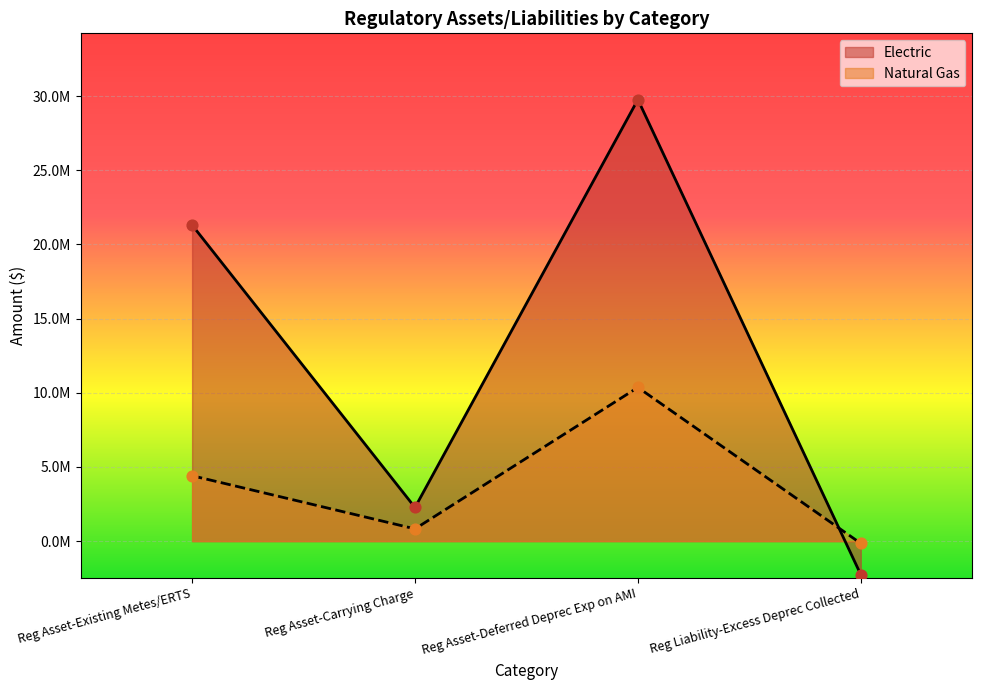

Which series reaches the minimum Y coordinate?

Electric